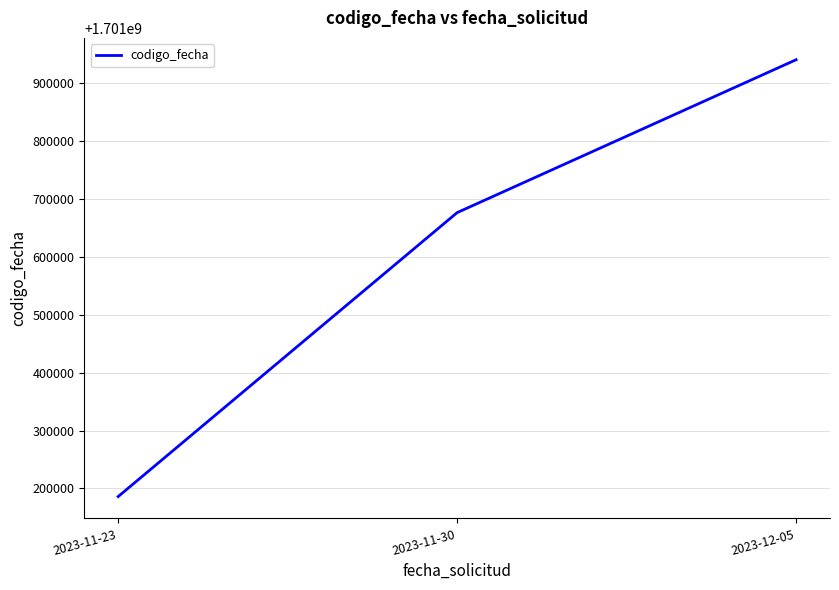

Is this an area chart (filled region under the line)?

No